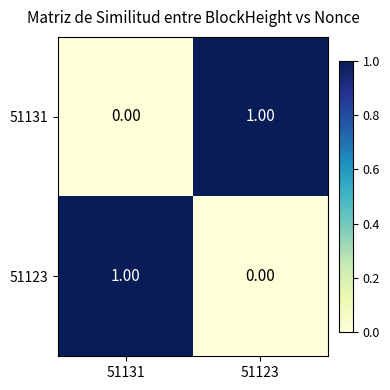

List the labels in order of 51131 value, smallest first.

51131, 51123